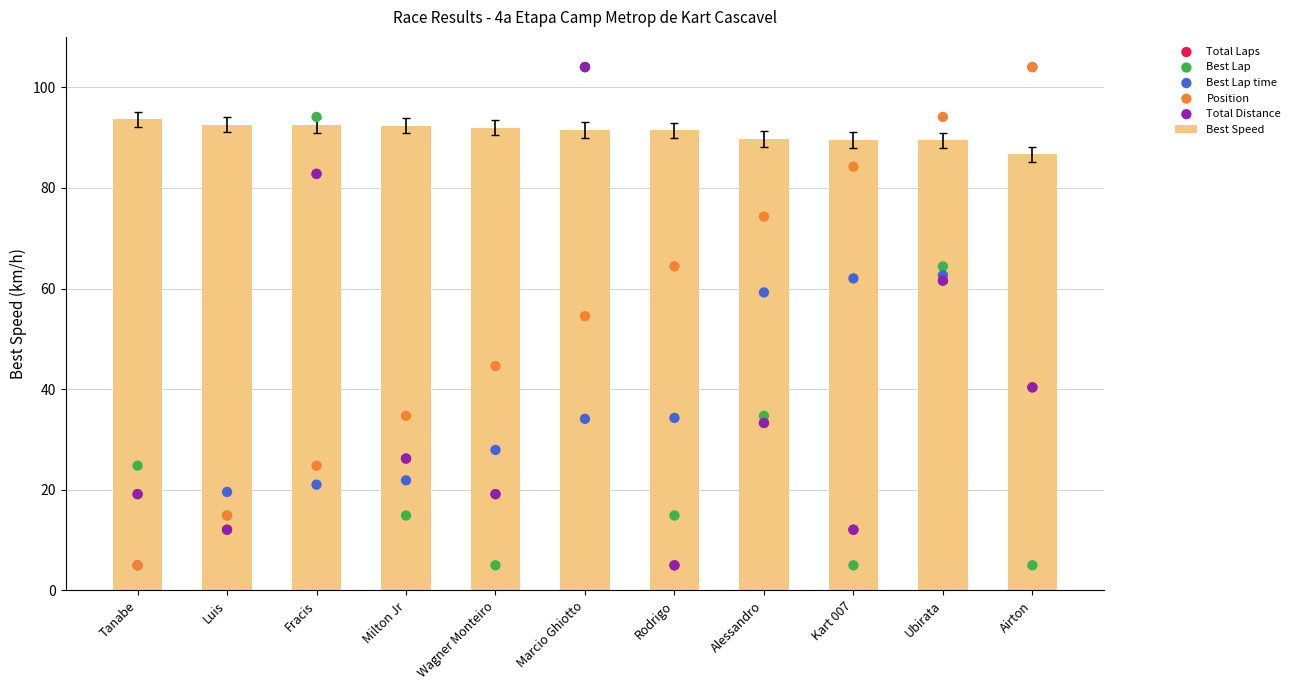

At which category is the sum across all series the highest?

Marcio Ghiotto